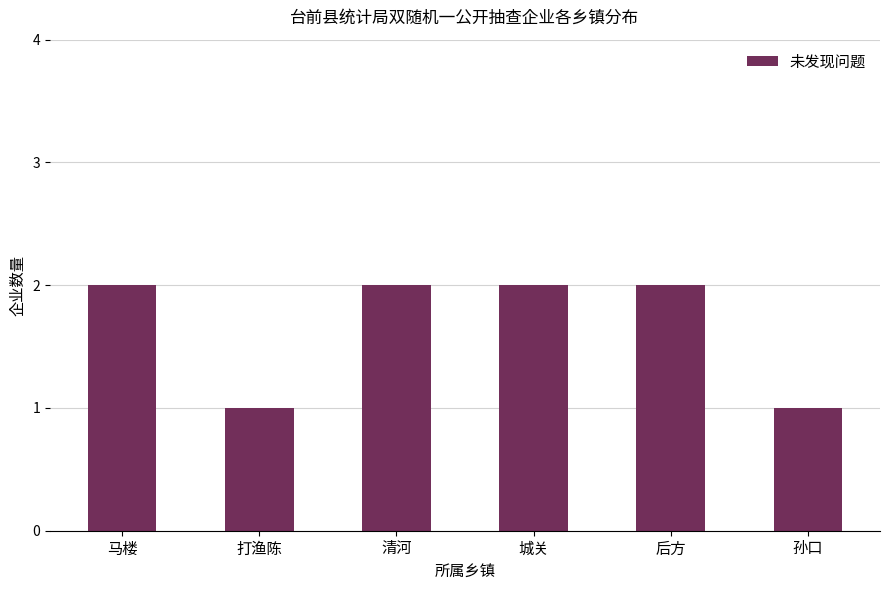

True or false: the data shows 1 at 清河.

False